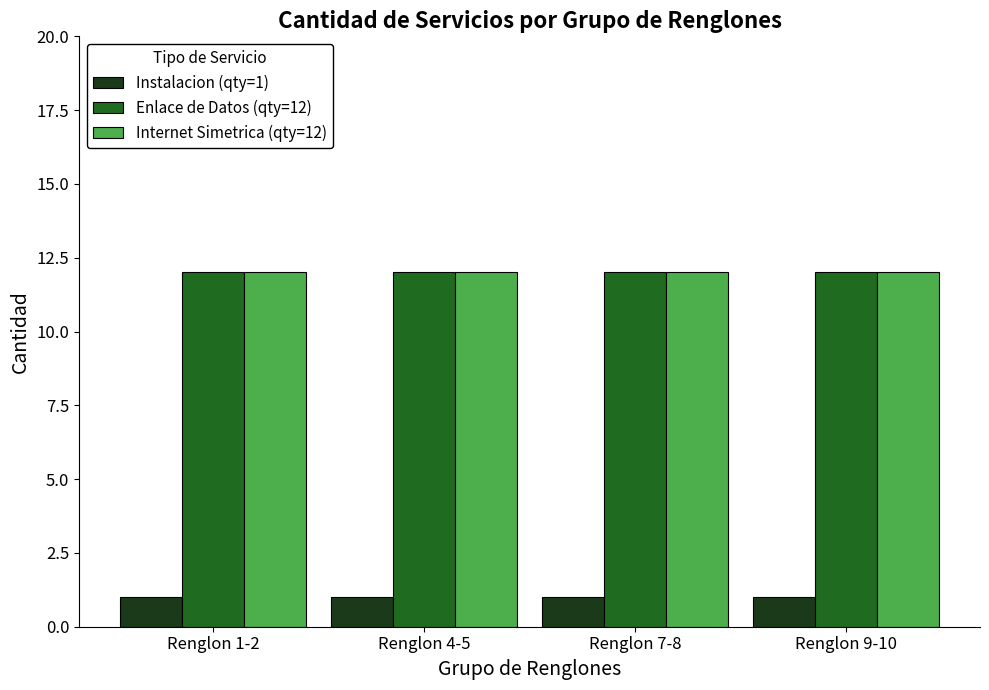

Is it true that Internet Simetrica (qty=12) equals 12 at Renglon 4-5?

True